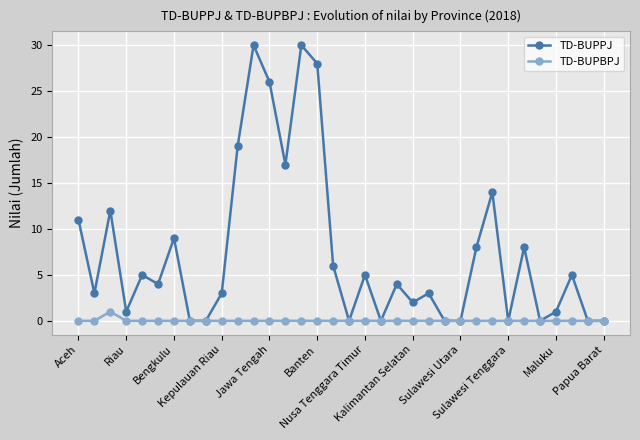

How many lines are shown in the chart?

2